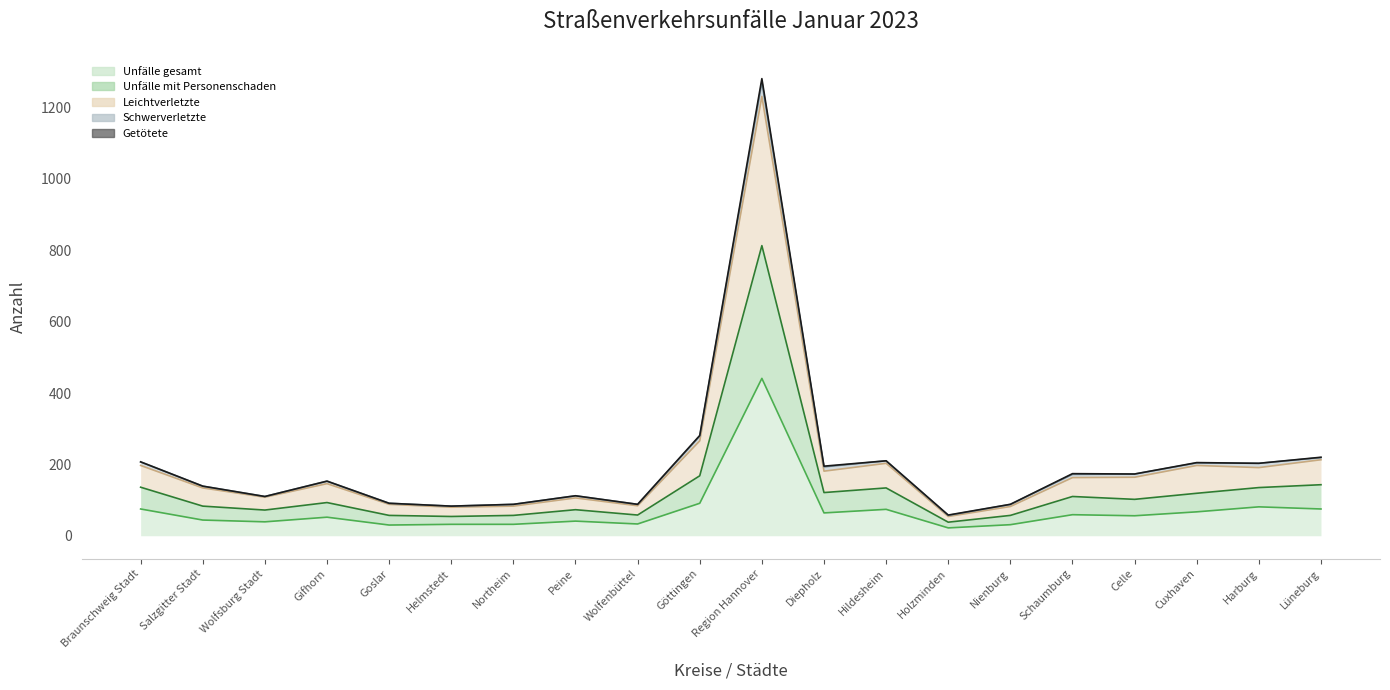

How many data points in Unfälle gesamt are less than 56?

10